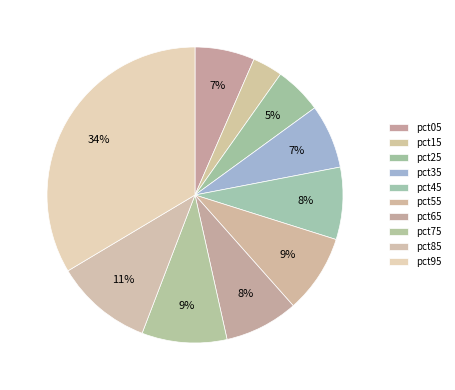

How many segments does this pie chart have?

10